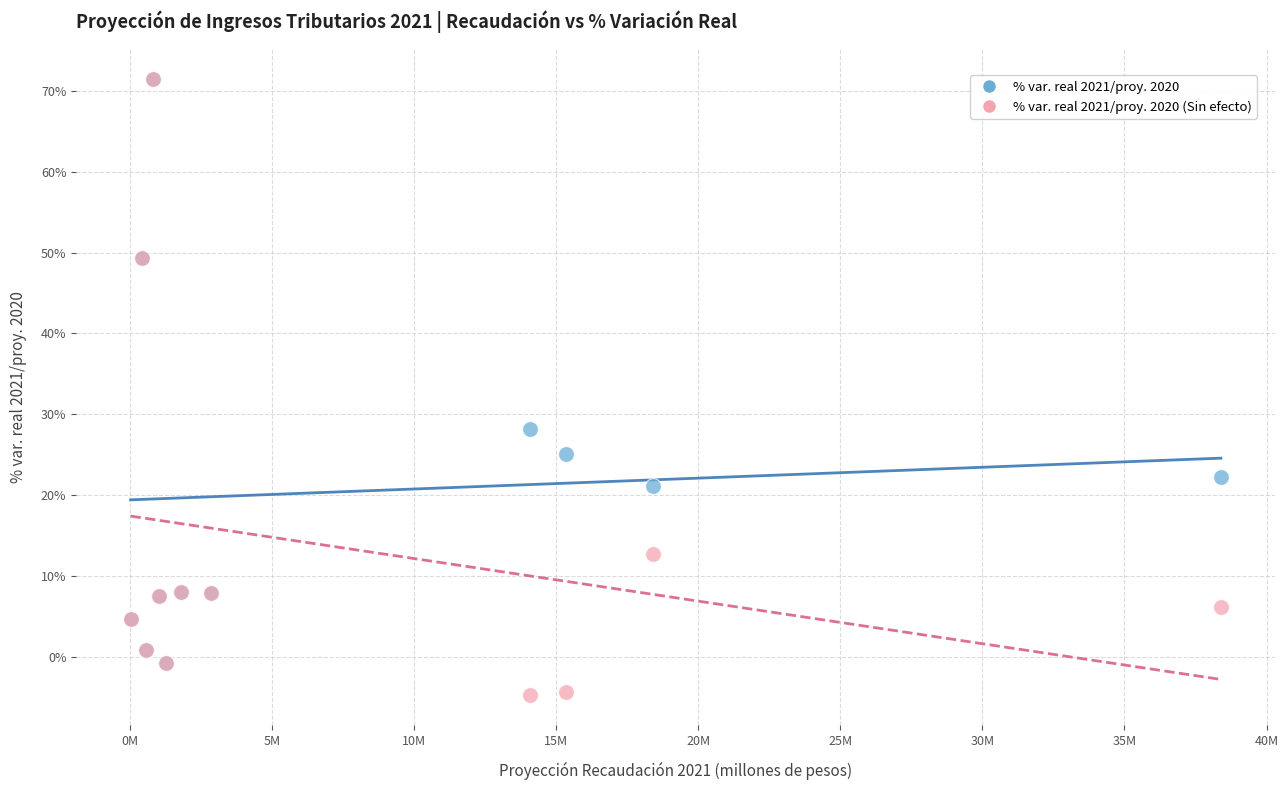

Across all series, what Y value is closest to 33?

28.2